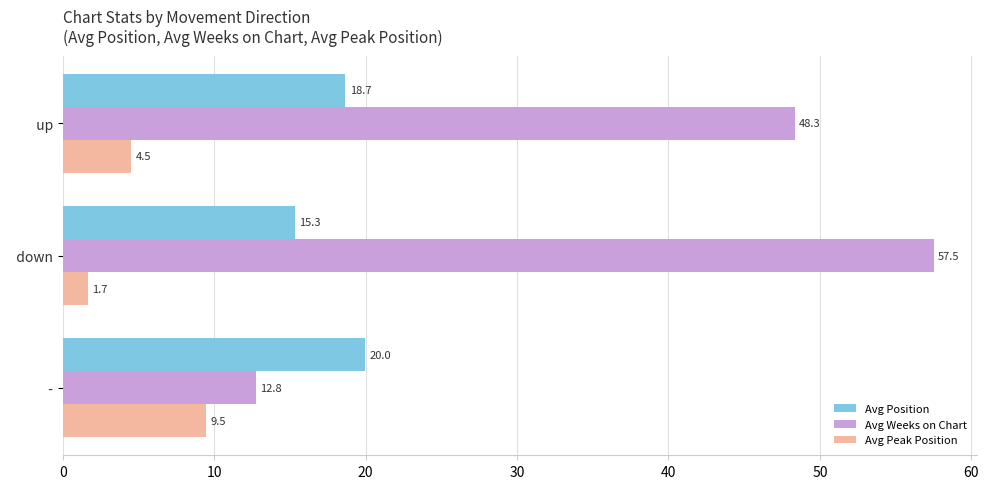

What is the difference between the maximum and minimum values in the Avg Weeks on Chart series?

44.7